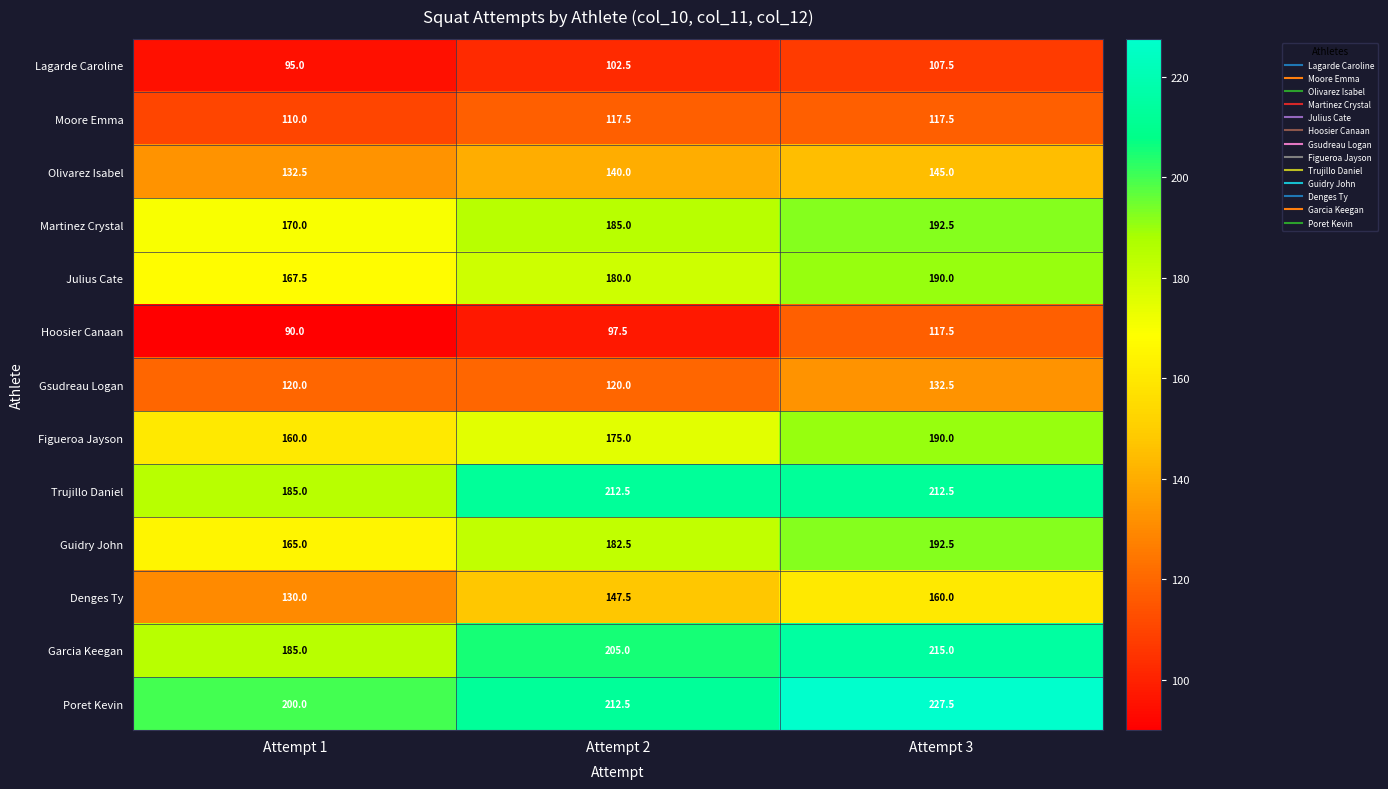

At how many categories does at least one series exceed 169?

3